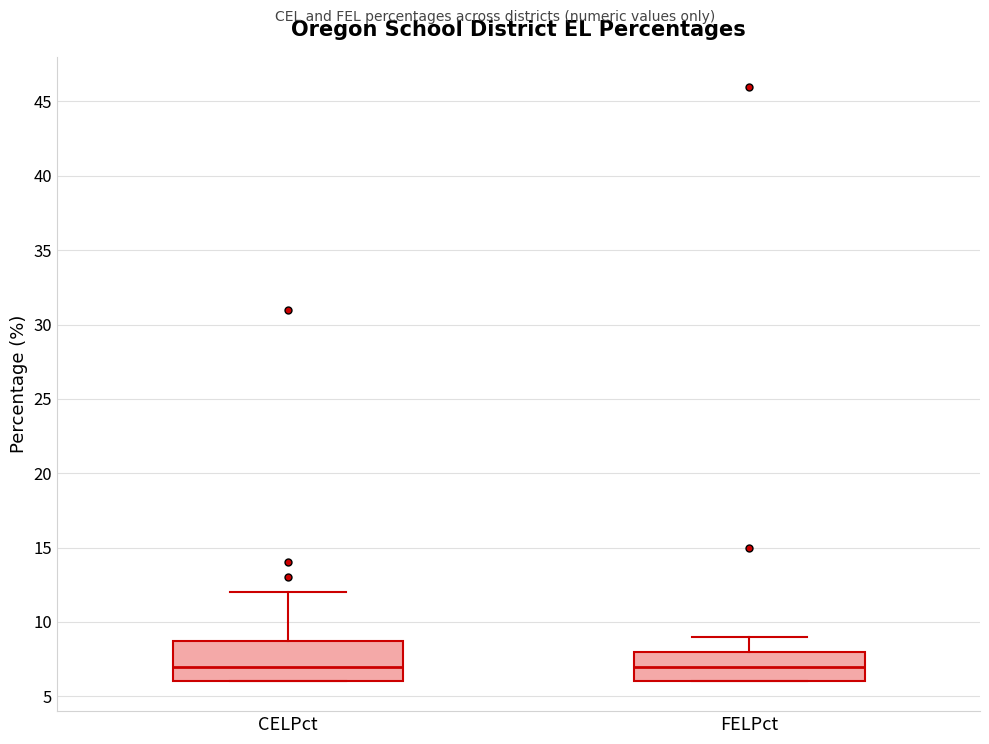

Which box is the tallest, from its lower edge to its upper edge?

CELPct